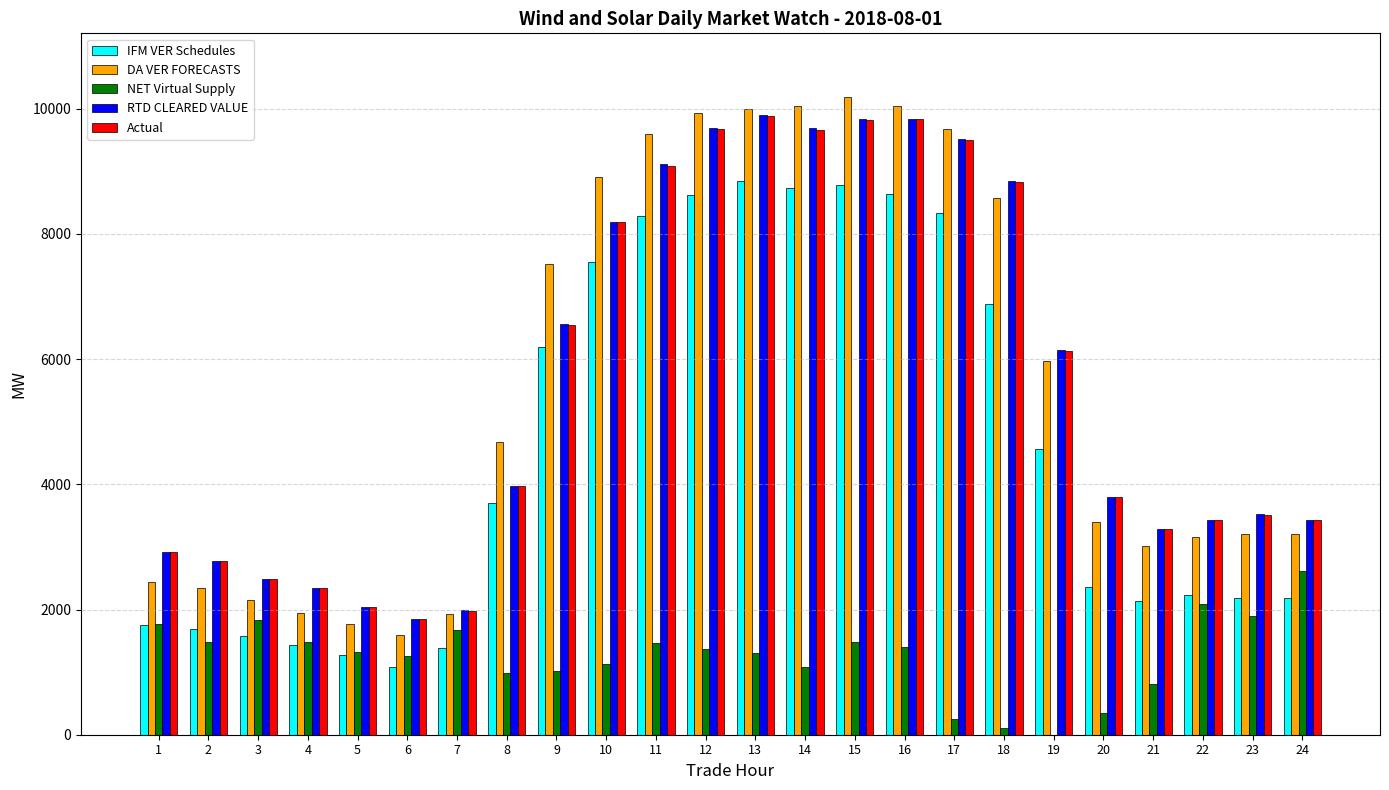

What is the sum of the IFM VER Schedules values at 6 and 13?

9934.5